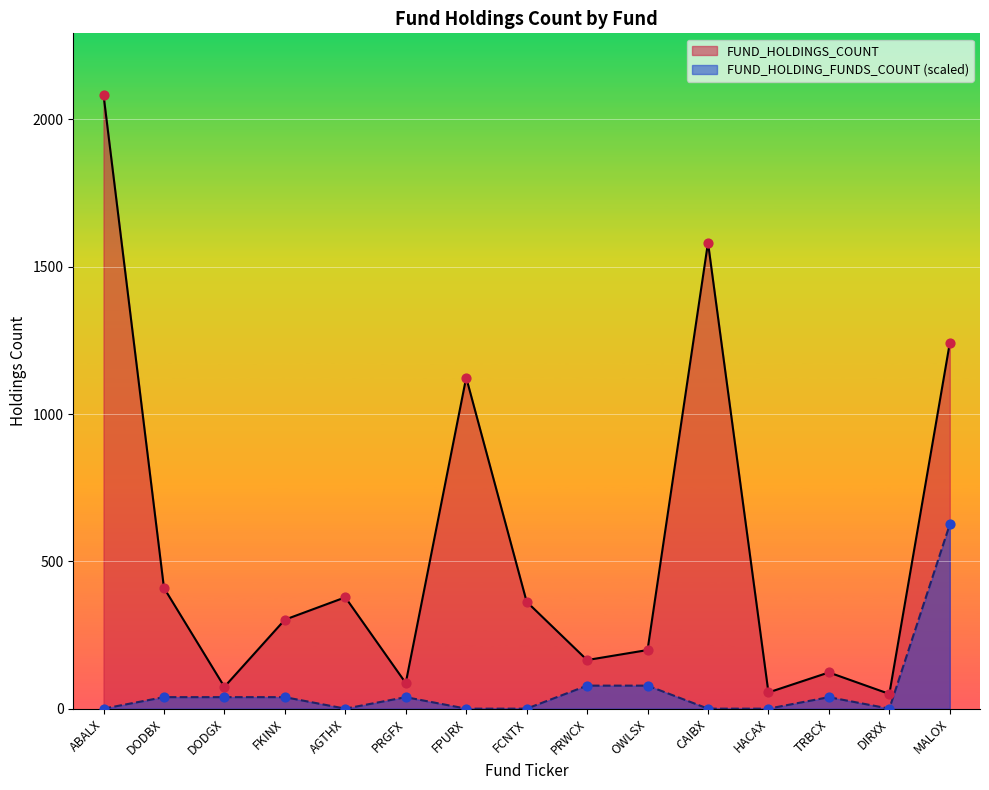

Which series has the largest Y range (max minus min)?

FUND_HOLDINGS_COUNT